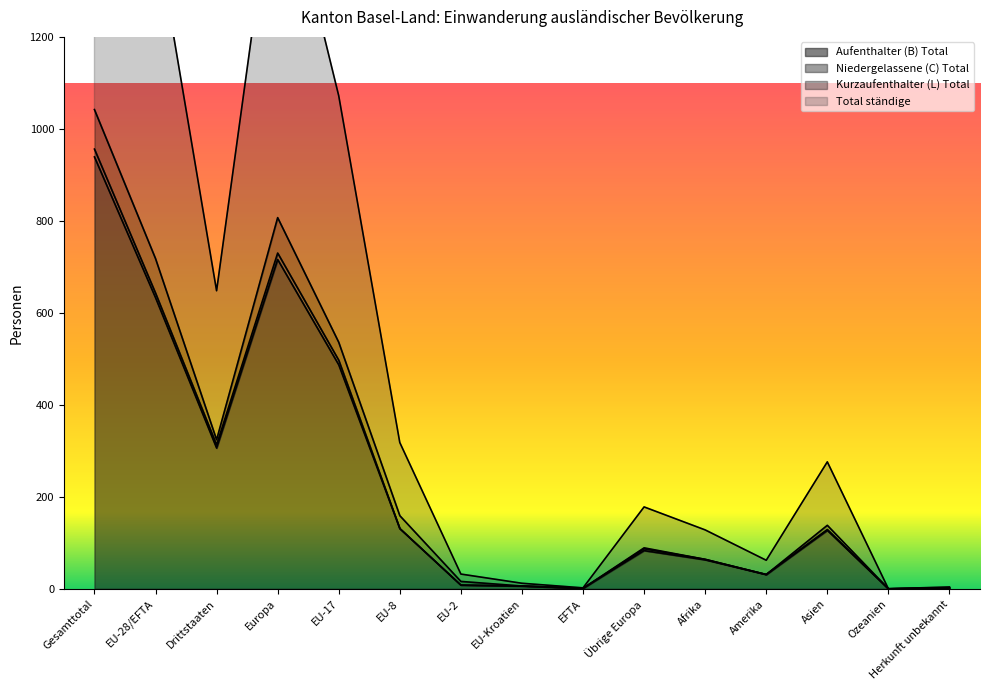

True or false: Niedergelassene (C) Total and Total ständige intersect in this chart.

False